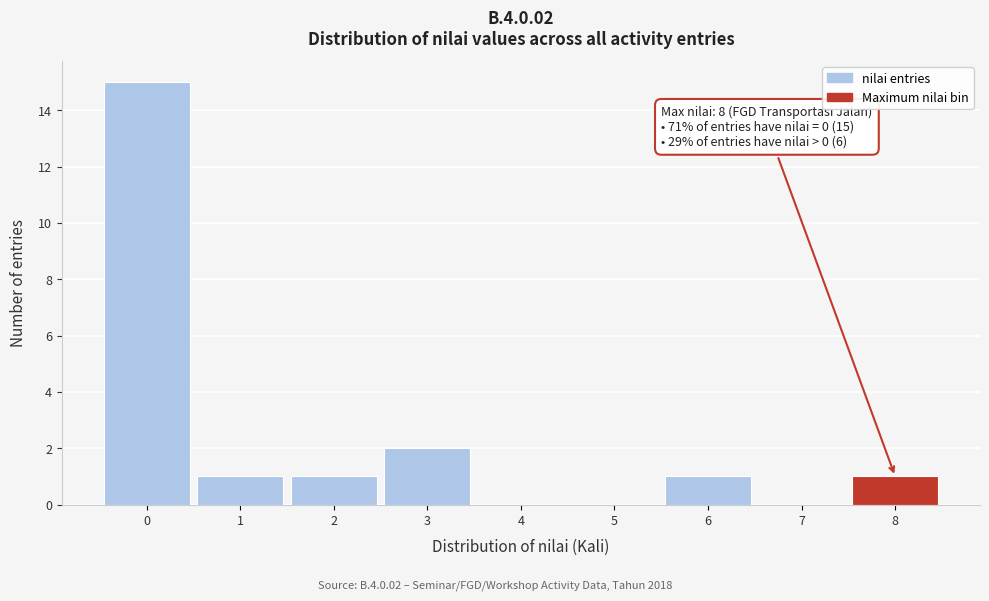

Over which range of the x-axis is the bar tallest?

-0.5 to 0.5